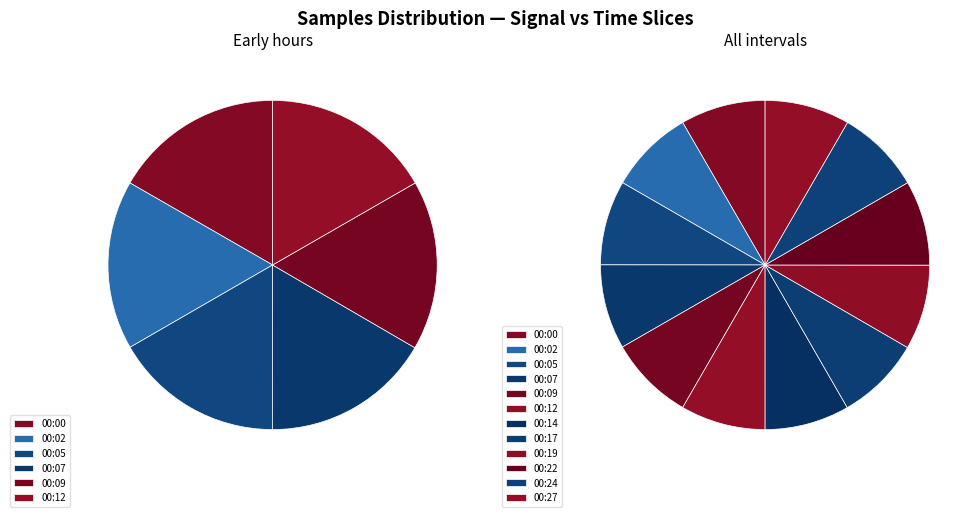

How many segments does this pie chart have?

12